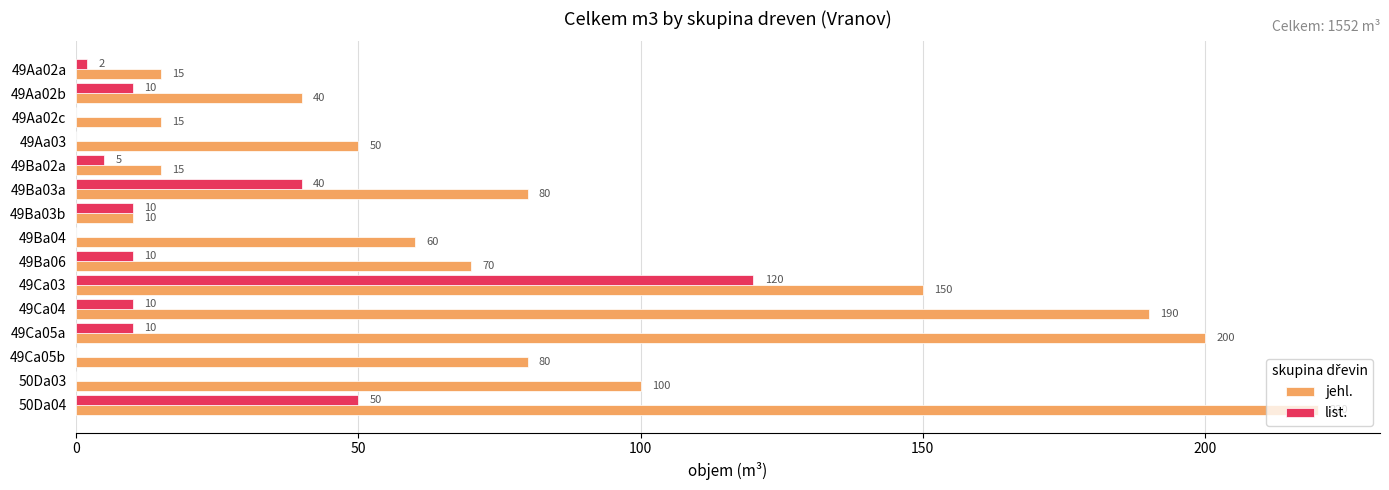

What is the average value of the jehl. series?

86